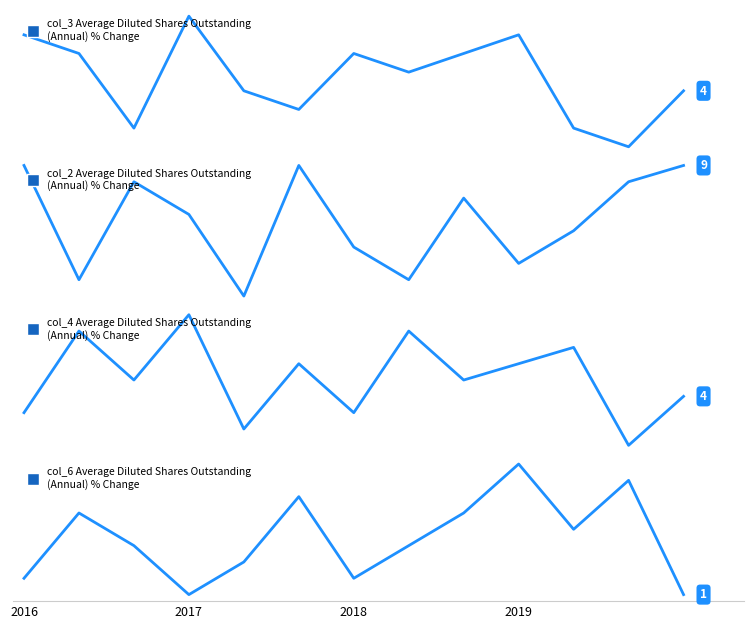

What position from the left is 7?

8